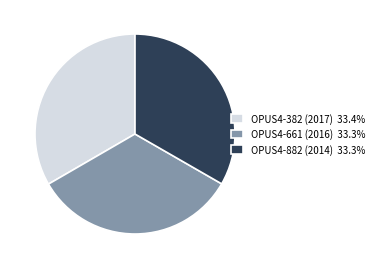

True or false: OPUS4-882 (2014) accounts for 20% of the total.

False